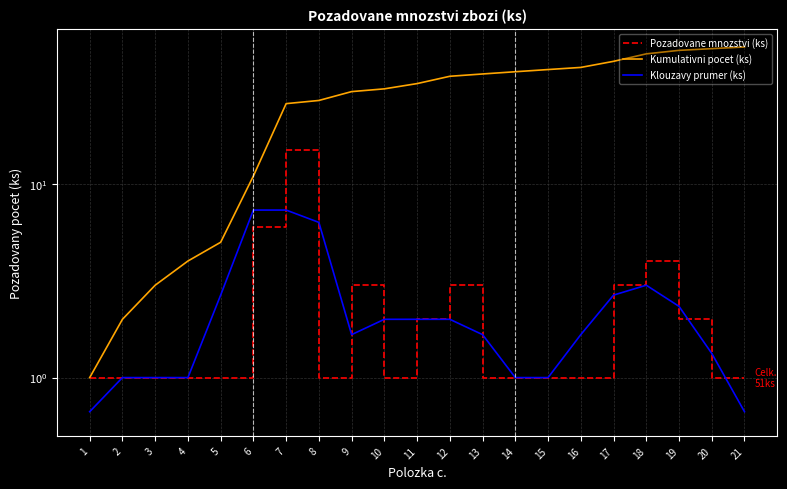

Count the number of categories in the chart.

21